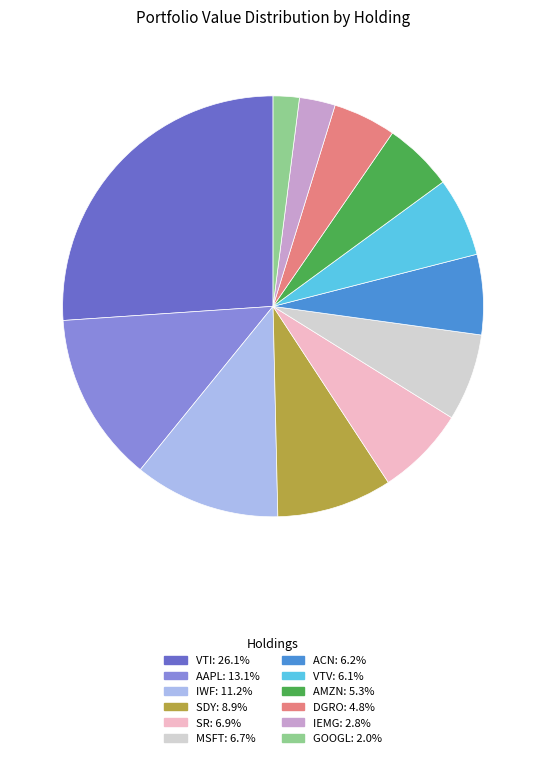

Approximately how many times larger is the value at VTI compared to IWF?

2.3